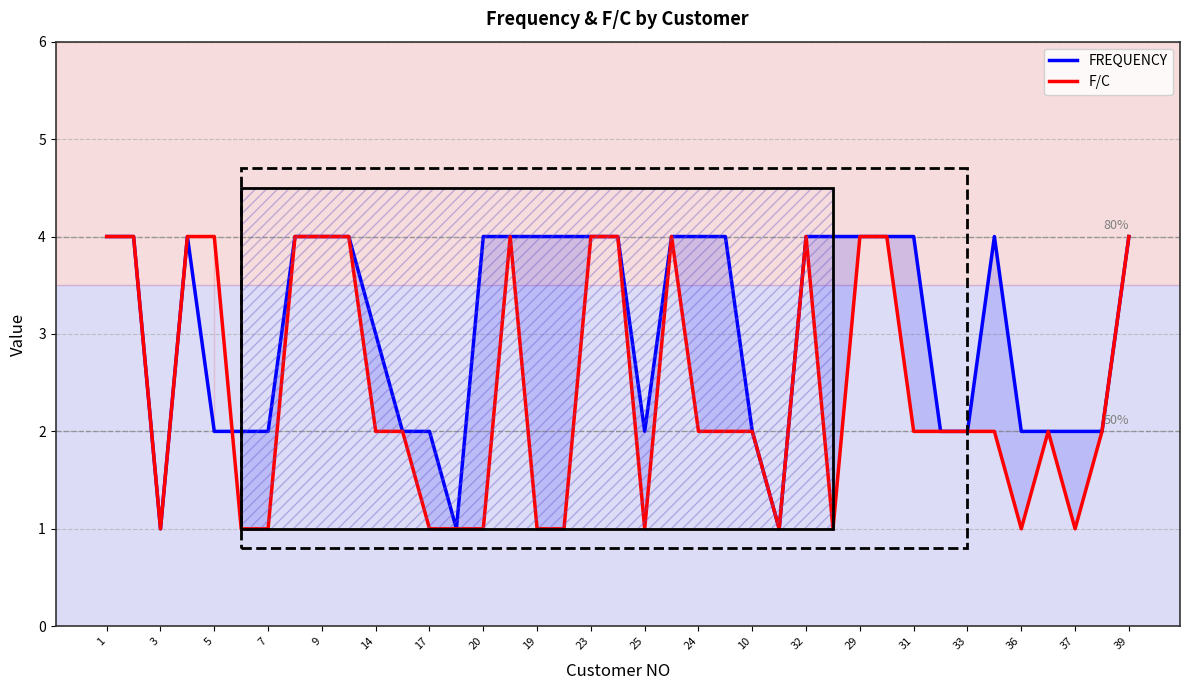

True or false: F/C and FREQUENCY cross at least once.

True